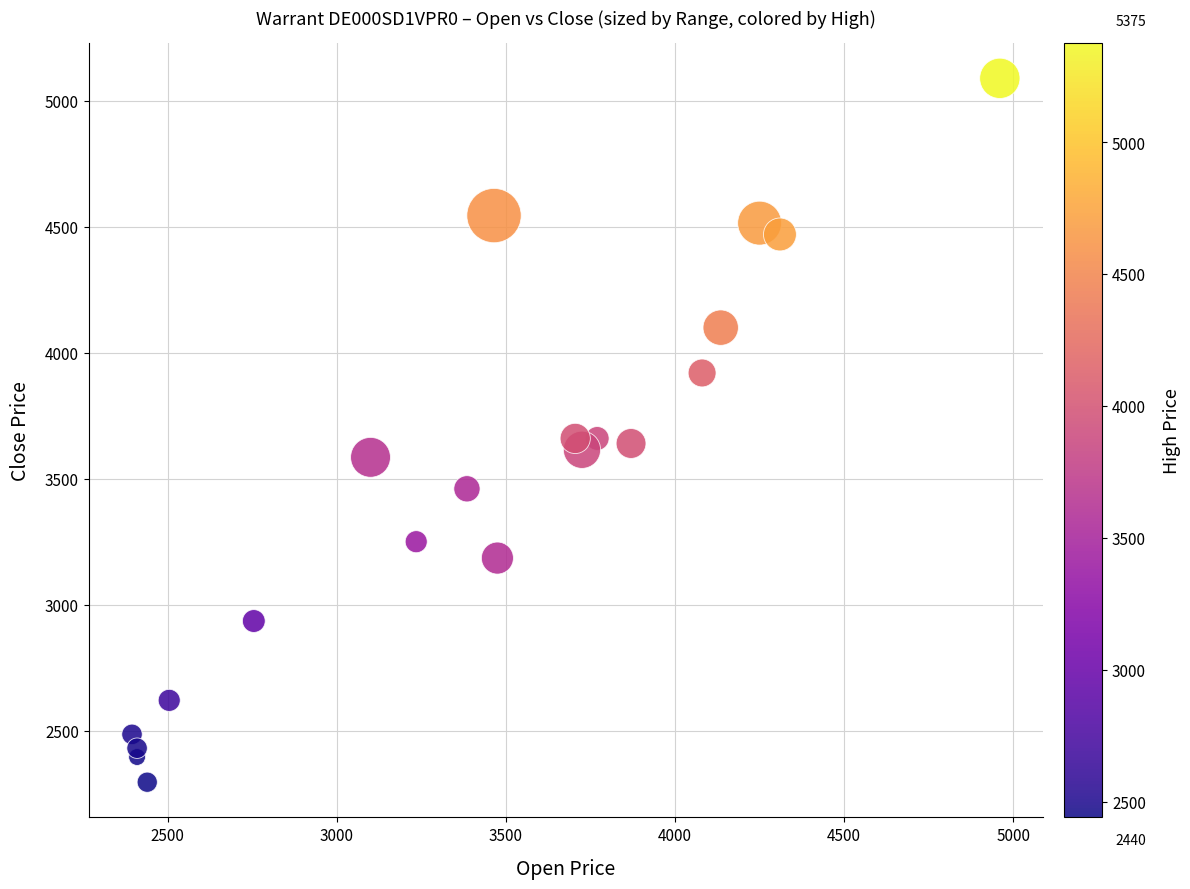

What is the range of X values (max minus min)?

2565